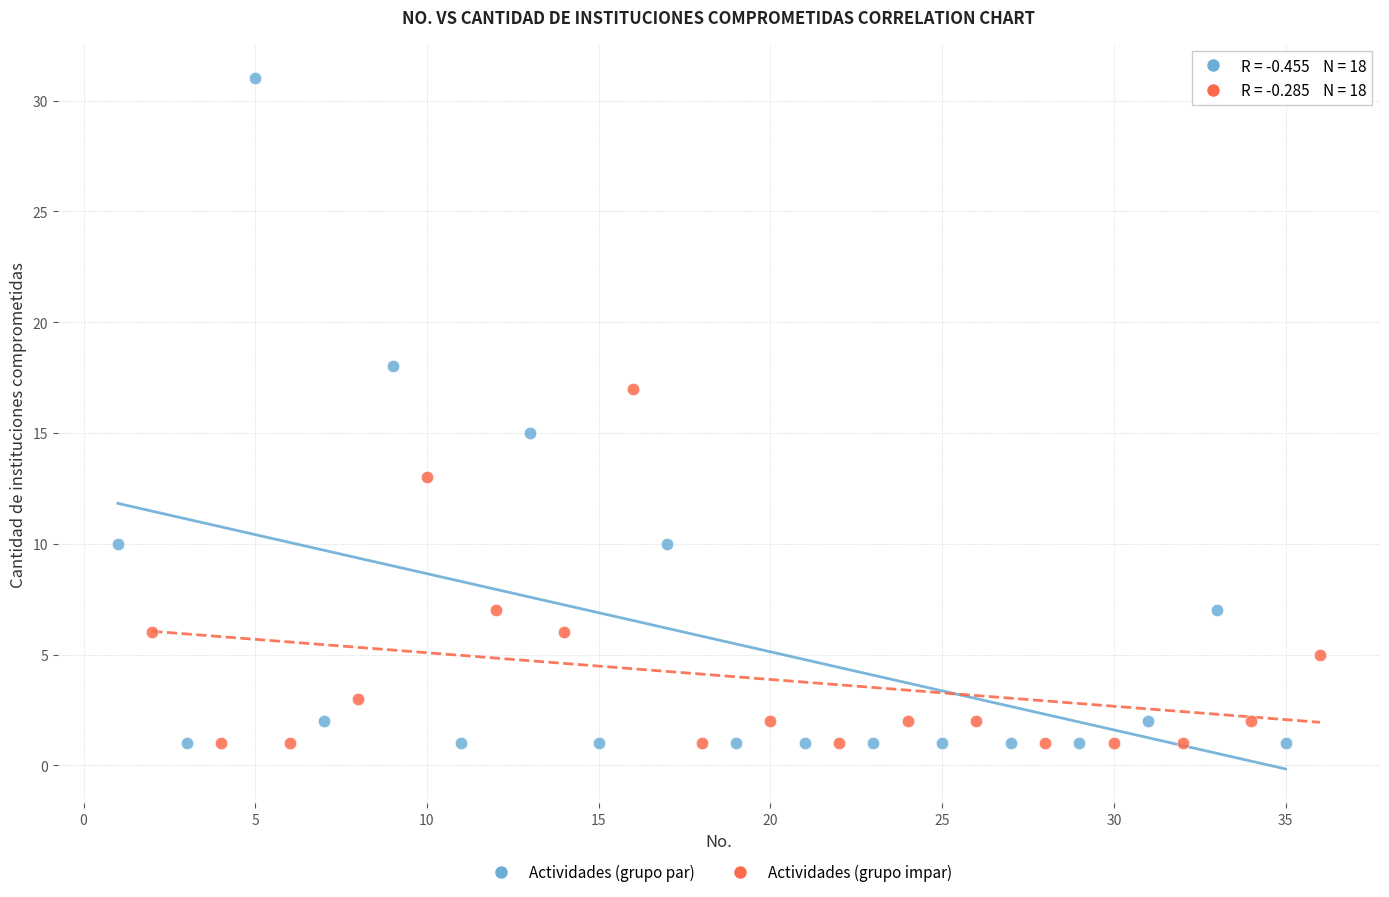

Which series has the largest Y range (max minus min)?

Actividades (grupo par)